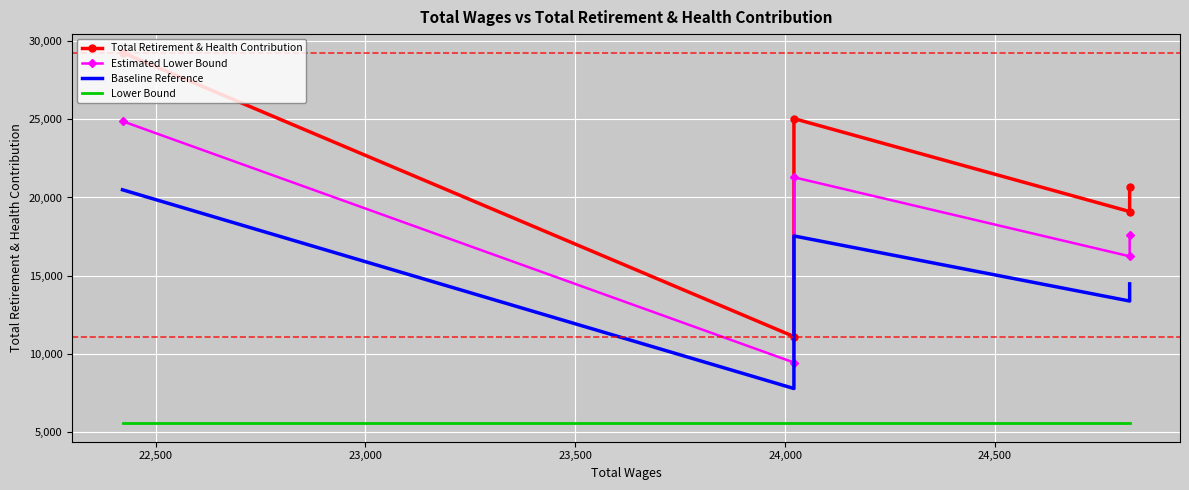

What is the sum of the Lower Bound values at 24,000 and 23,000?

11094.0